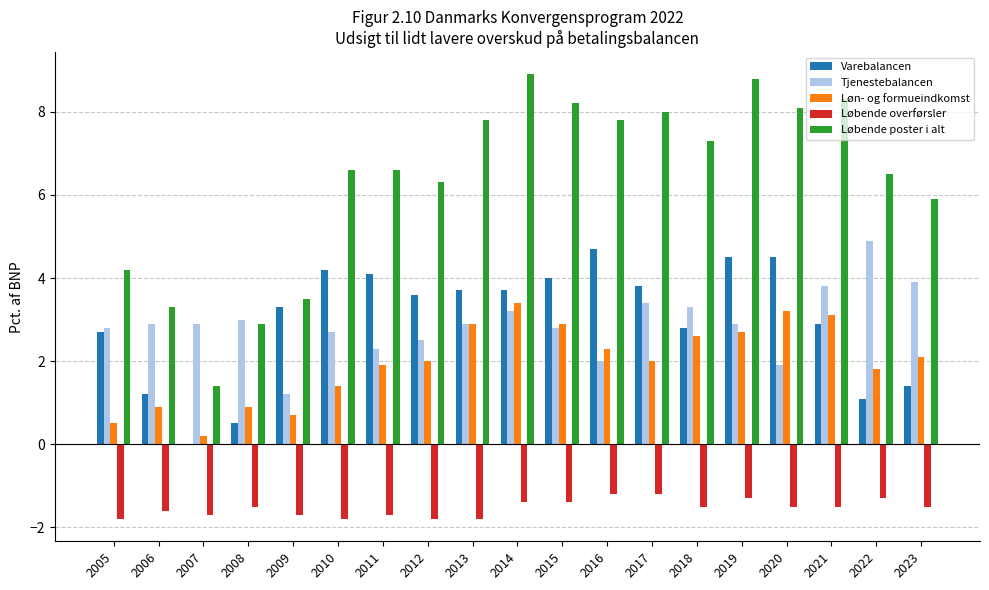

How many groups of bars are there?

19